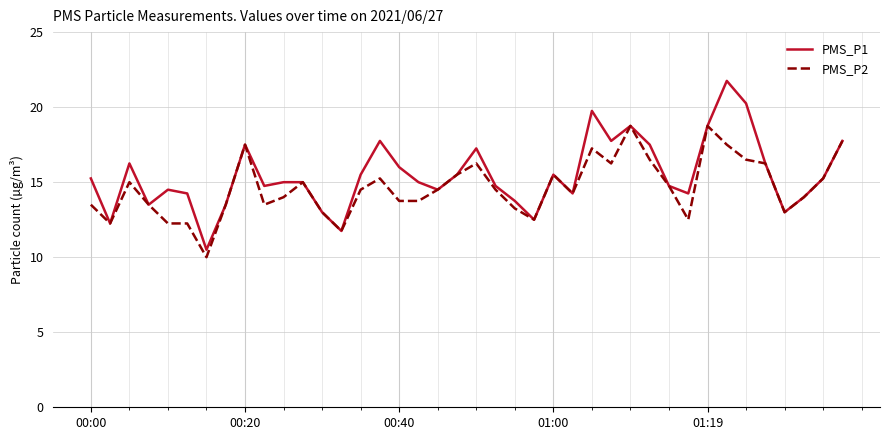

Which series has the largest range (max minus min)?

PMS_P1